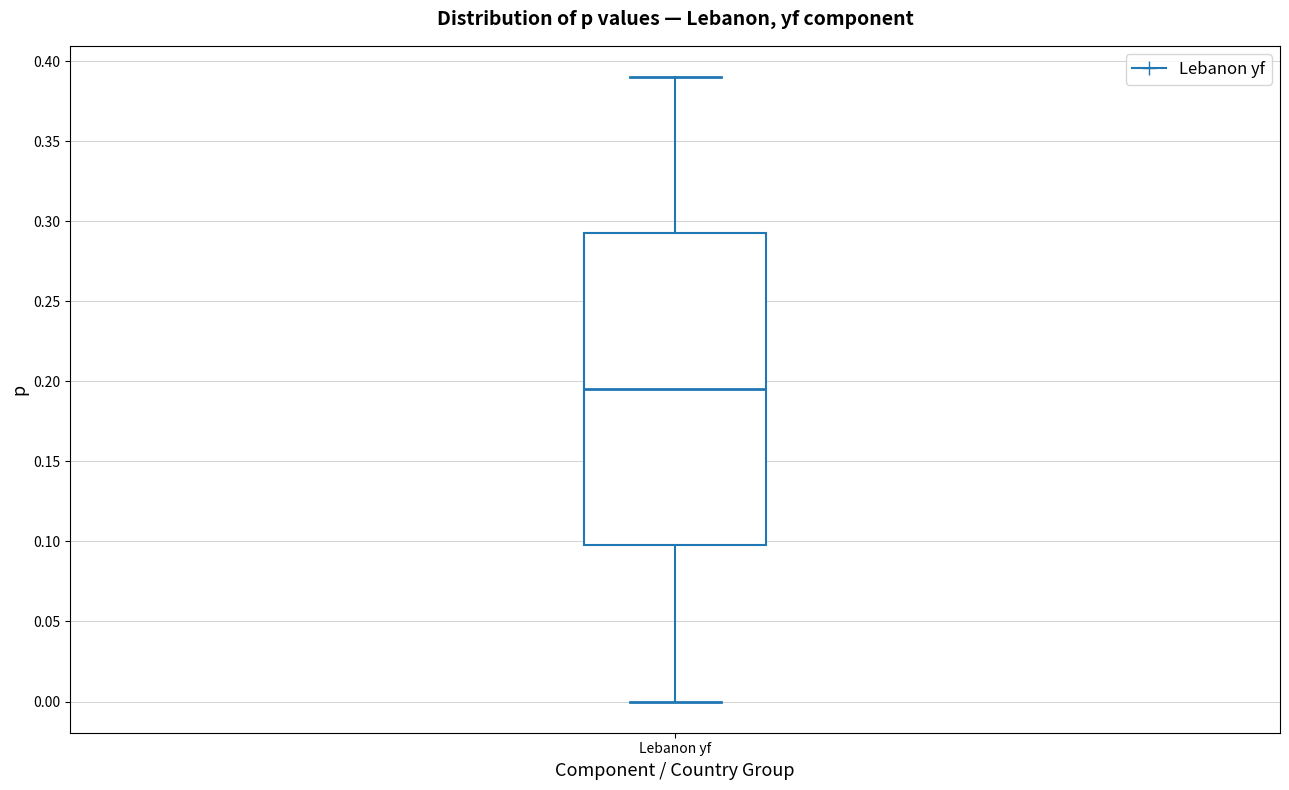

Read this box plot against the y-axis: the position of the median line, the range covered by the box, and the ends of both whiskers. The values are not printed on the chart, so give them approximately, as read against the axis.

median 0.195, box 0.100 to 0.295, whiskers 0.000 to 0.390